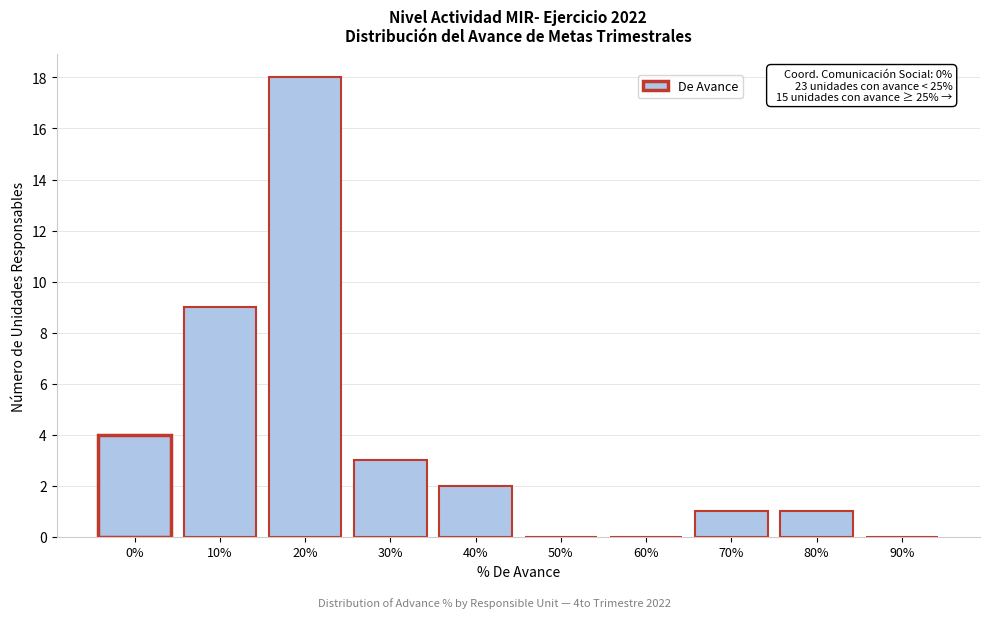

Reading right to left, what are all the values shown in this chart?

90%=0	80%=1	70%=1	60%=0	50%=0	40%=2	30%=3	20%=18	10%=9	0%=4